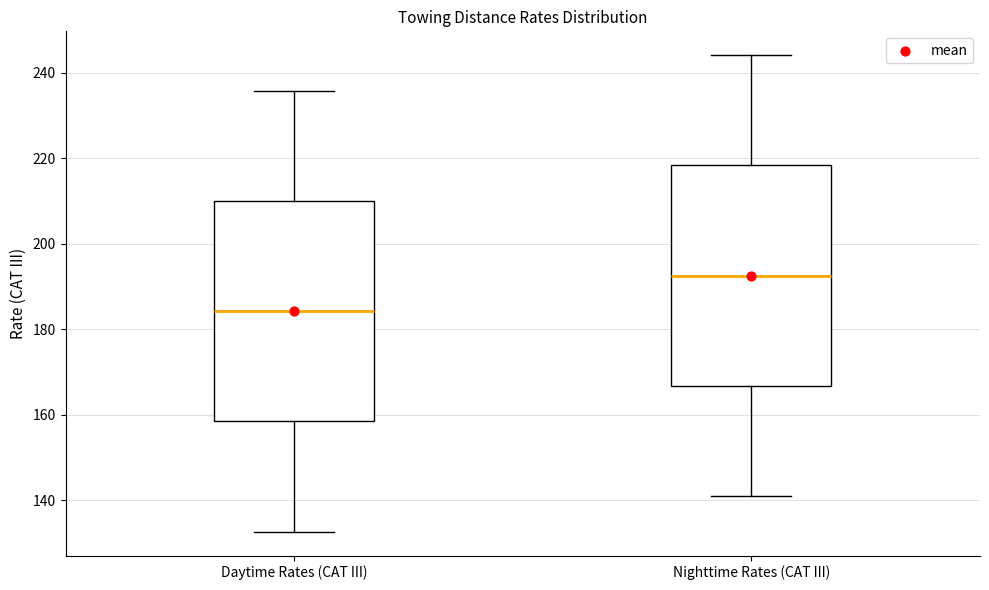

Reading left to right, transcribe this box plot: for each box, give where its median line is, the range the box spans, and where its two whiskers end, as read against the y-axis. The values are not printed on the chart, so give them approximately, as read against the axis.

Daytime Rates (CAT III): median 184, box 158 to 210, whiskers 132 to 236
Nighttime Rates (CAT III): median 192, box 166 to 218, whiskers 140 to 244